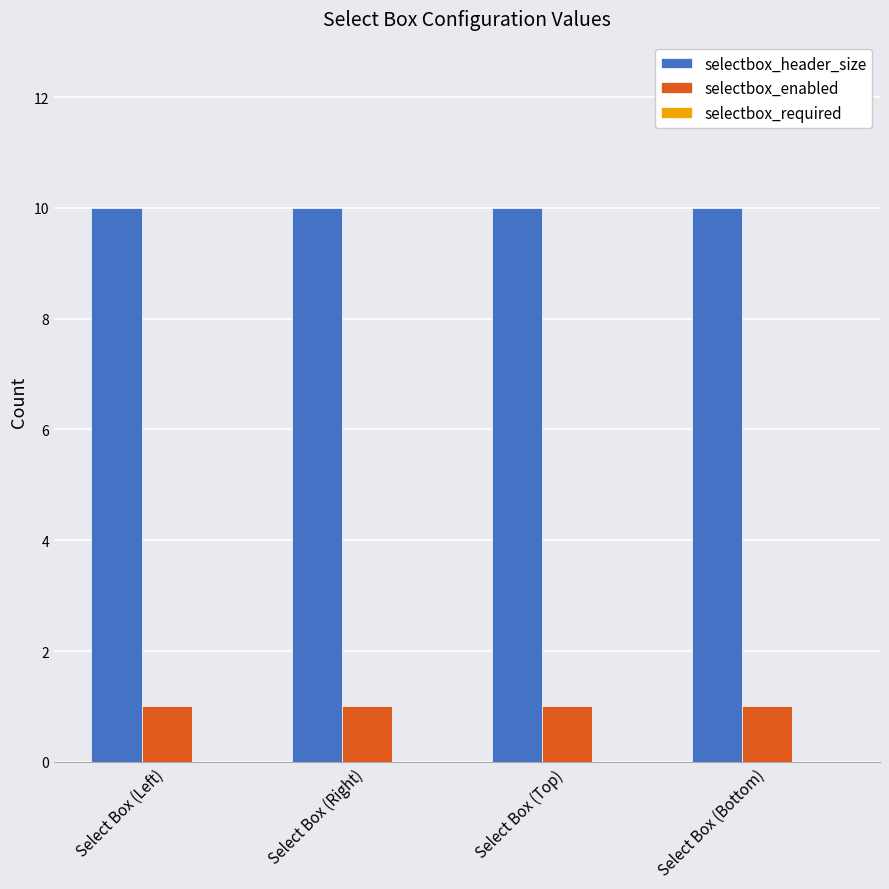

At how many categories does at least one series exceed 6?

4